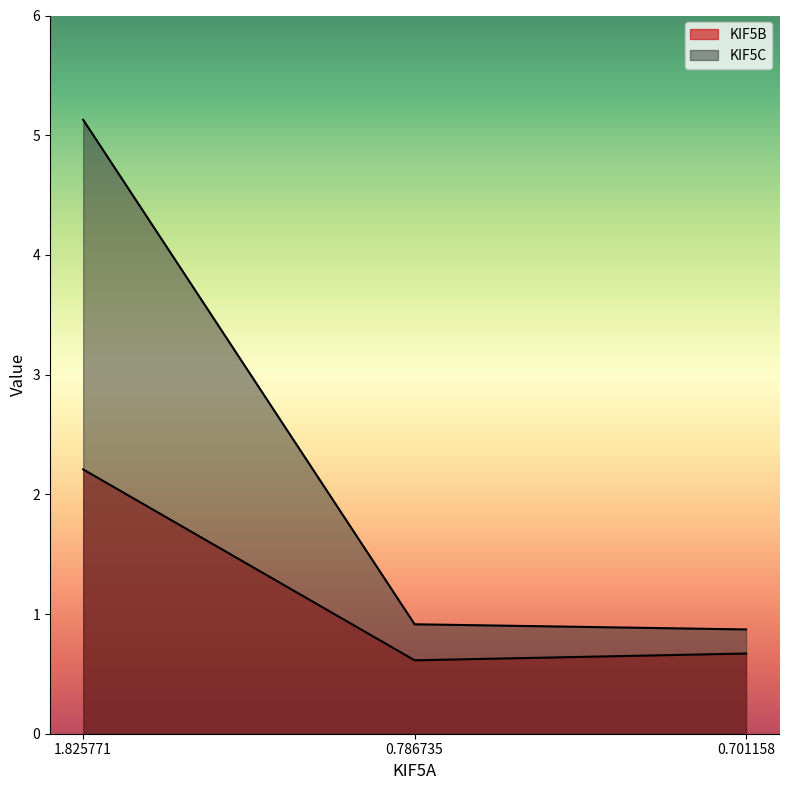

Which series has the largest total across all categories?

KIF5C